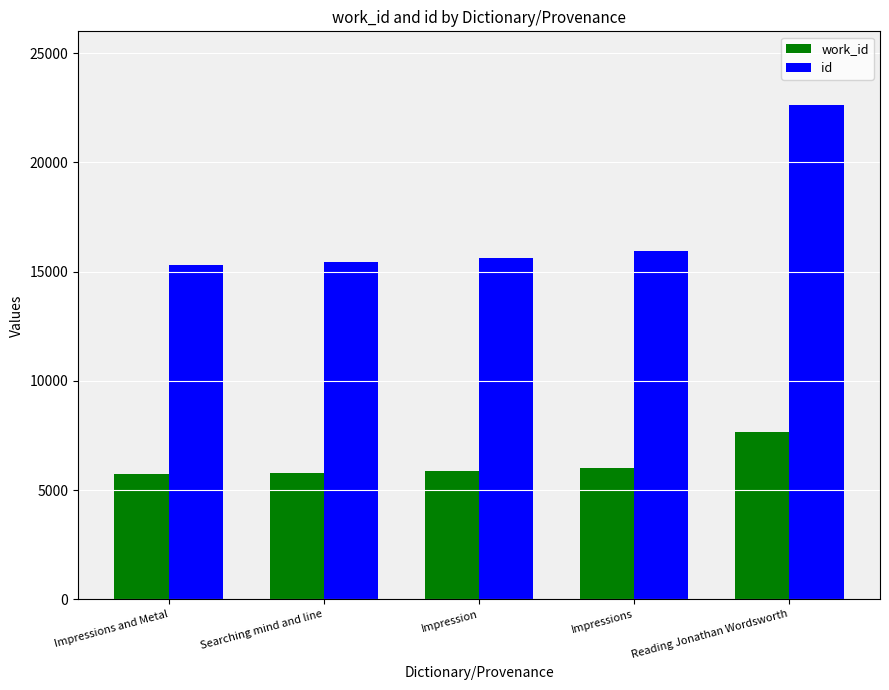

What is the highest value of the id series?

22610